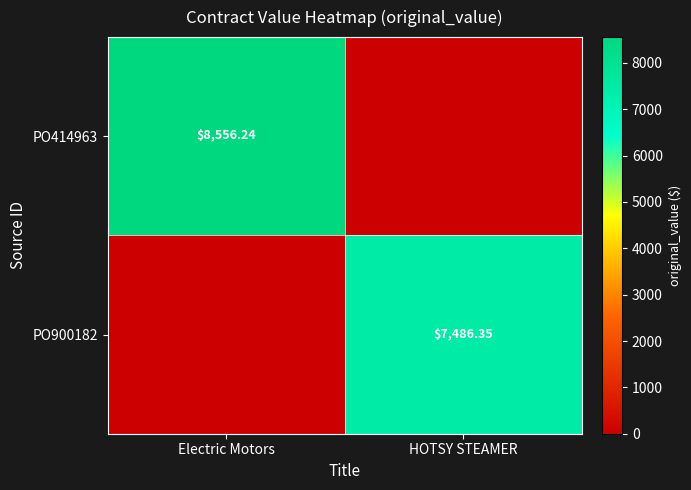

Is the value of PO414963 at Electric Motors greater than the value of PO900182 at HOTSY STEAMER?

Yes